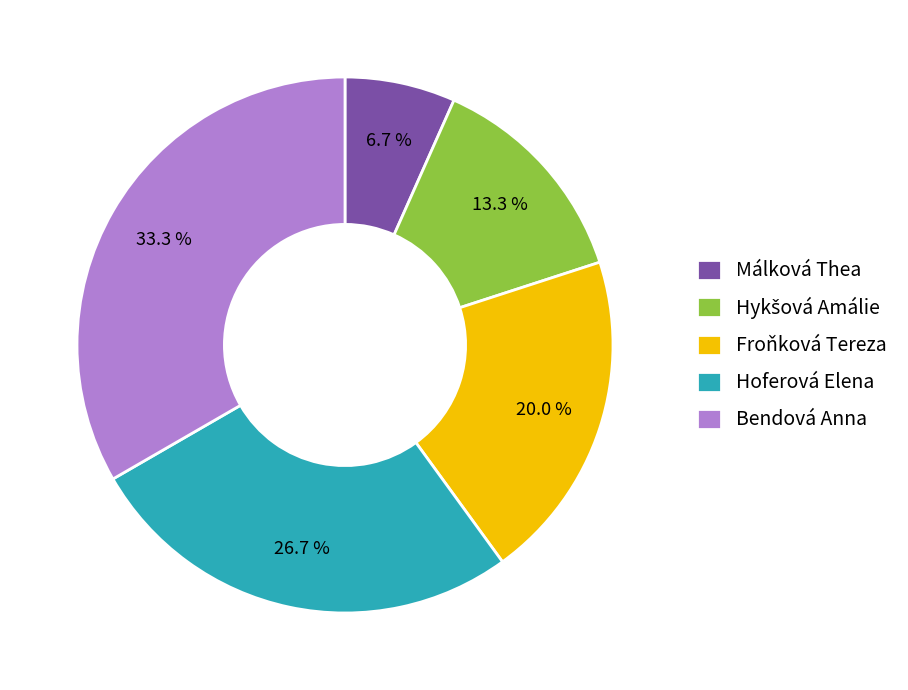

Is Bendová Anna the majority of the pie?

No